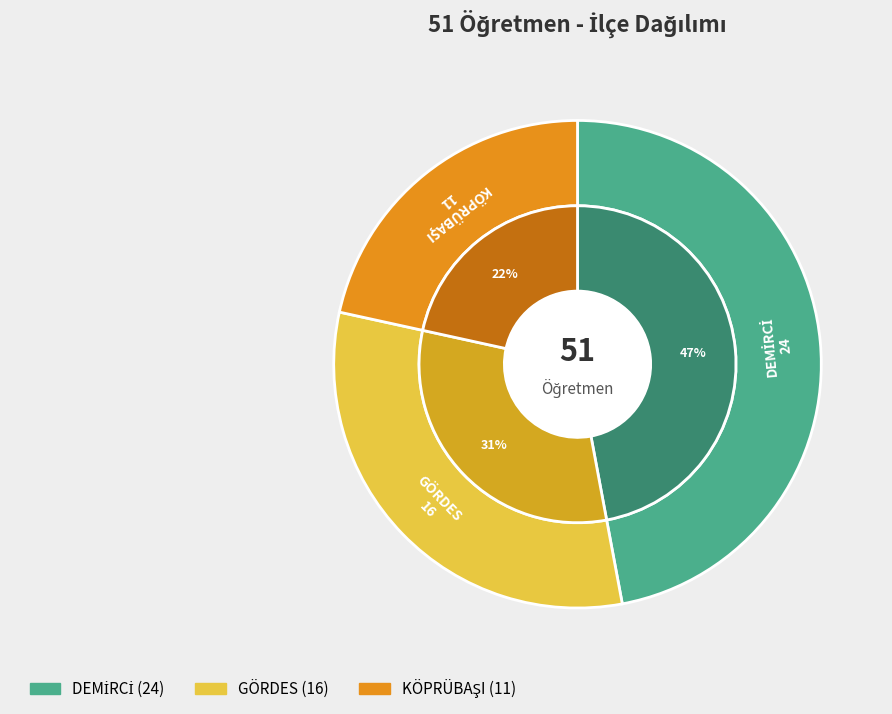

How many segments does this pie chart have?

3